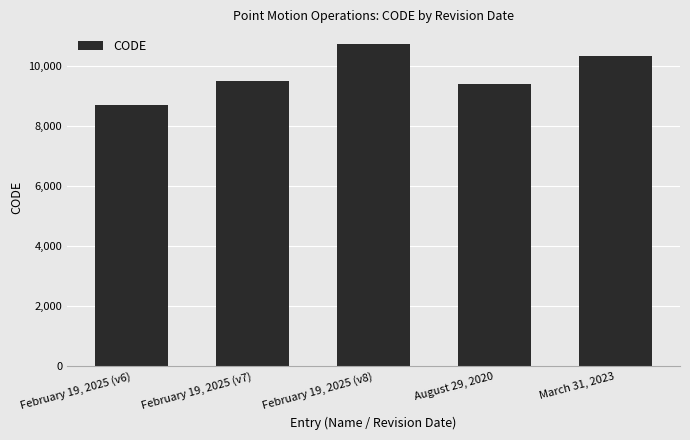

True or false: the data shows 8676 at February 19, 2025 (v6).

True